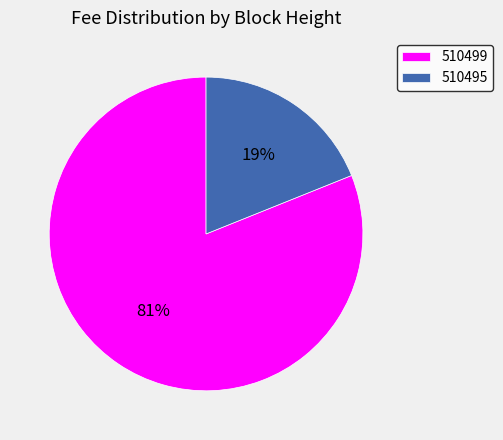

To the nearest percent, what is the difference between the largest and smallest slice percentages?

62%